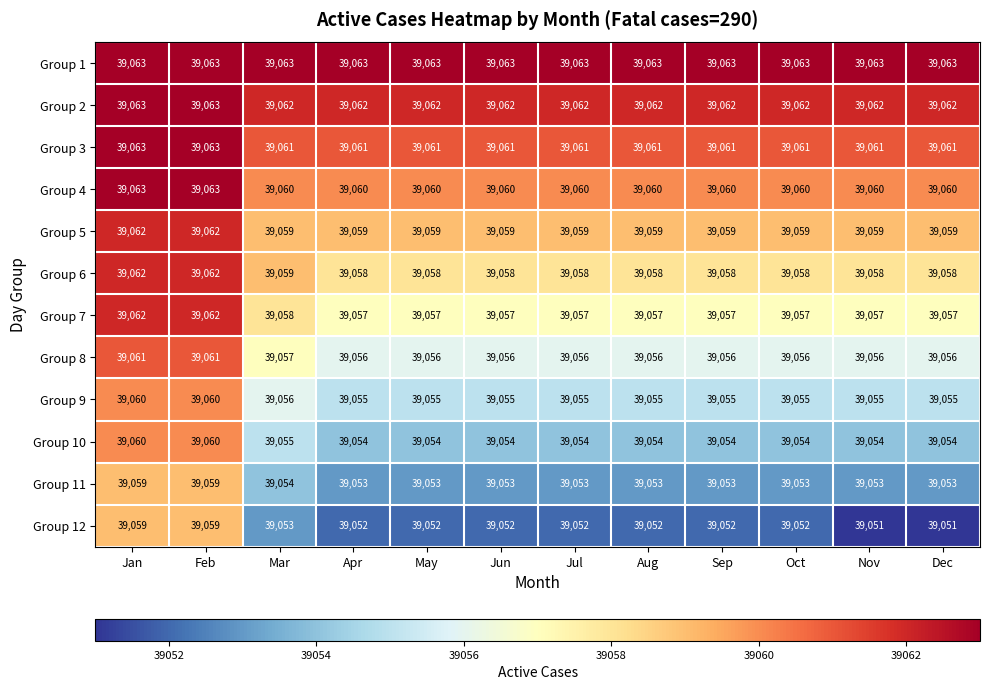

What is the sum of the Group 11 values at Jul and Apr?

78106